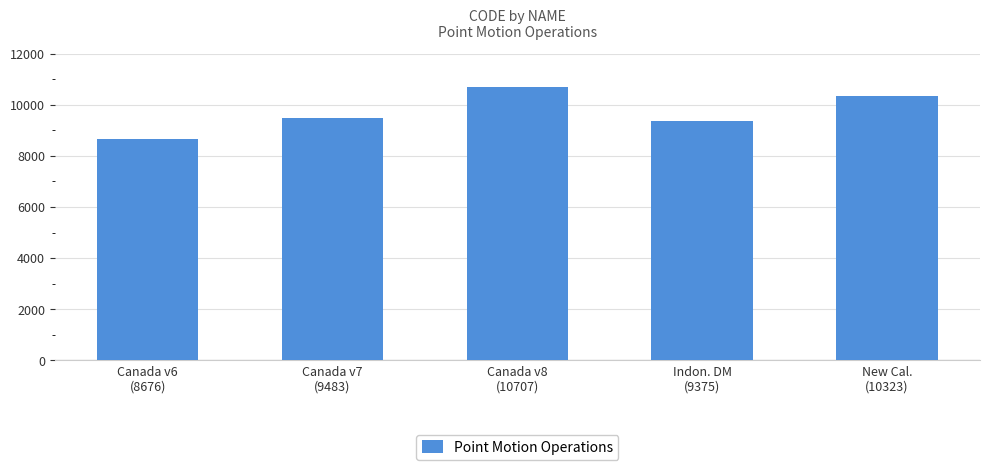

True or false: the data shows 9483 at Canada v7
(9483).

True